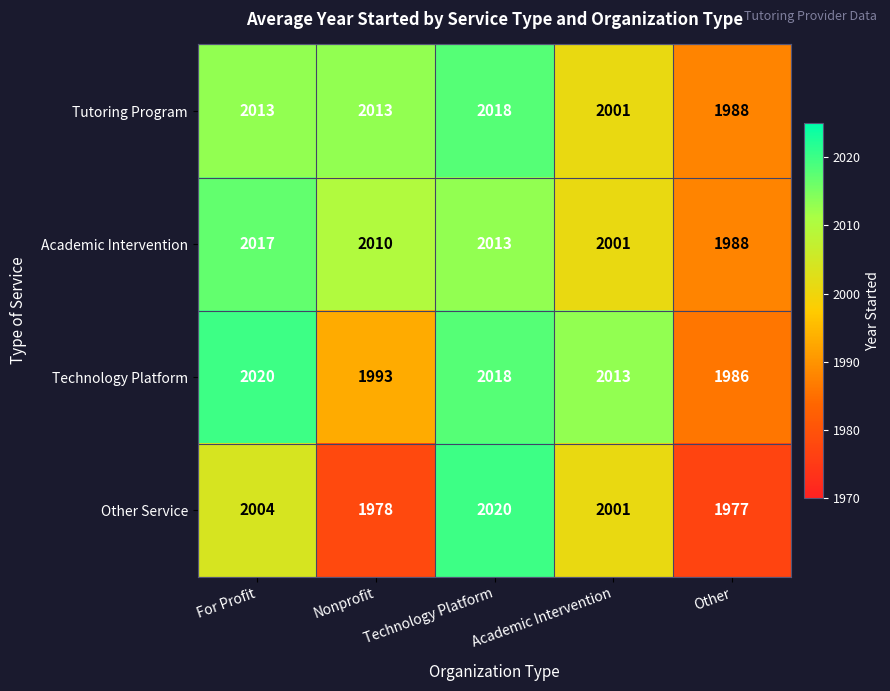

At which category is the sum across all series the highest?

Technology Platform